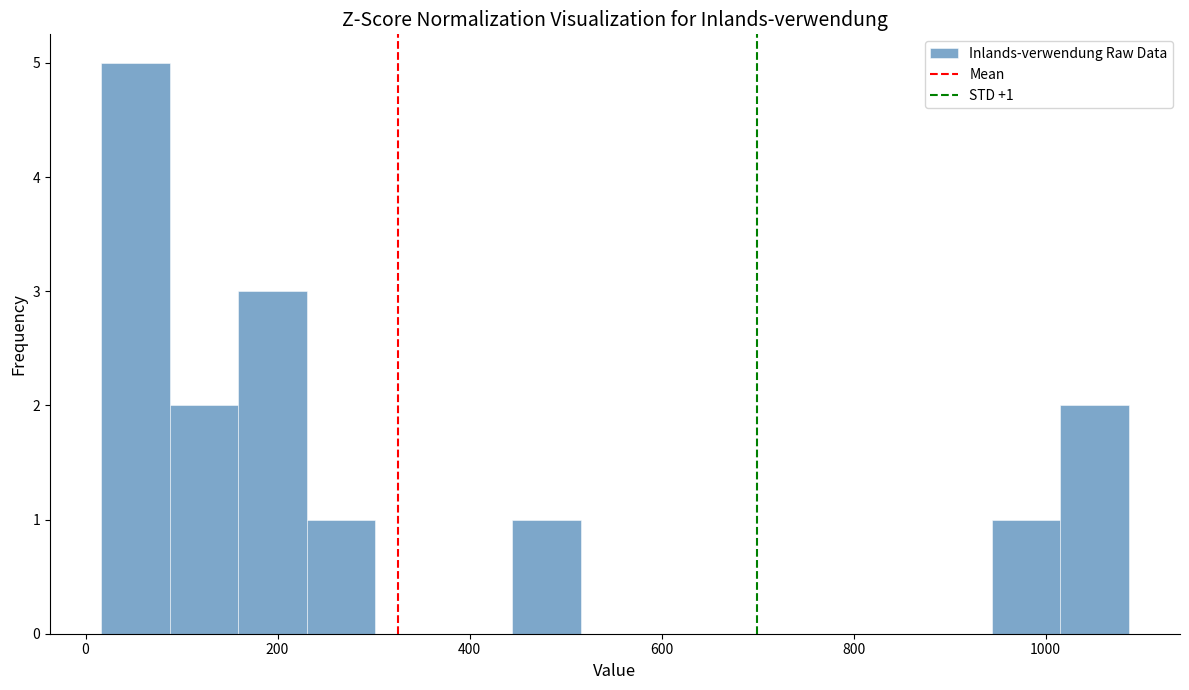

Read against the x-axis, roughly where is the centre of the tallest bar?

60